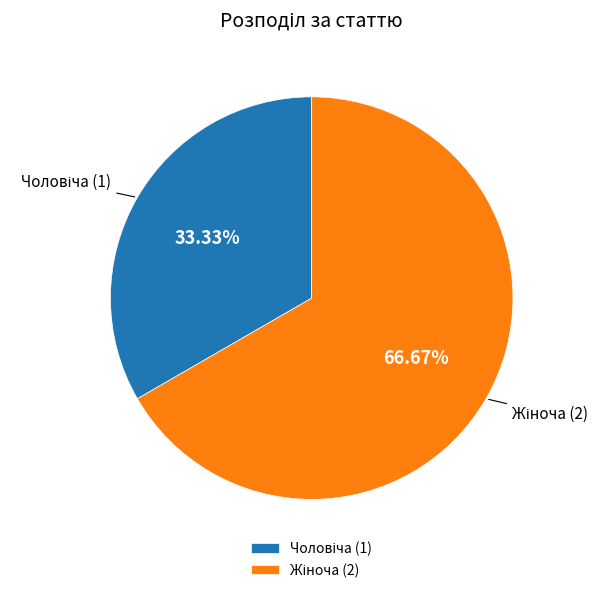

Does any single category account for the majority?

Yes